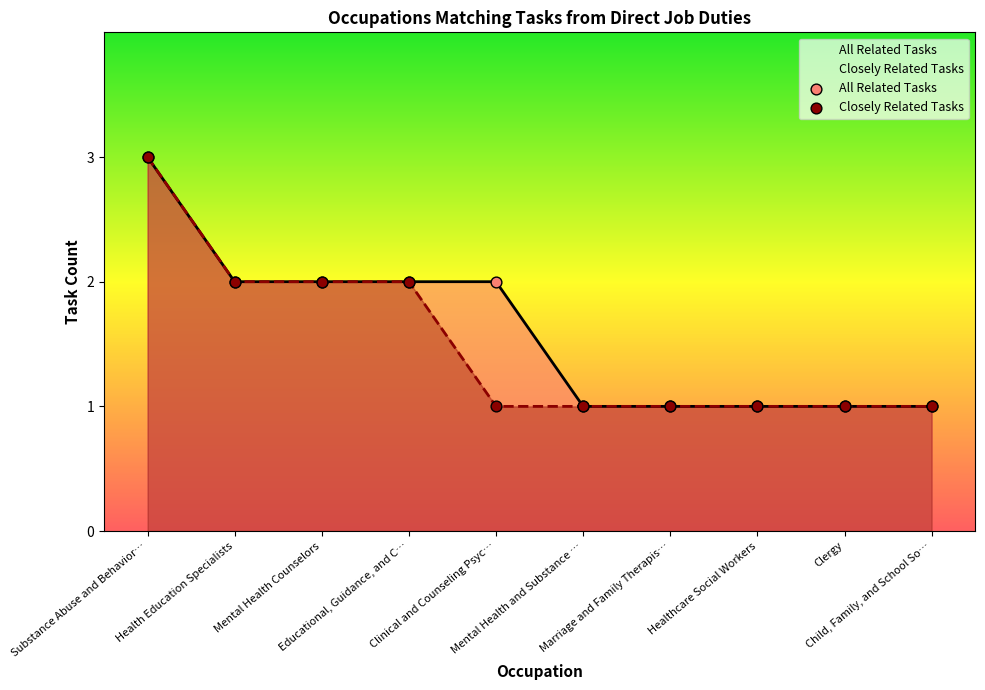

At how many categories does at least one series exceed 2?

1